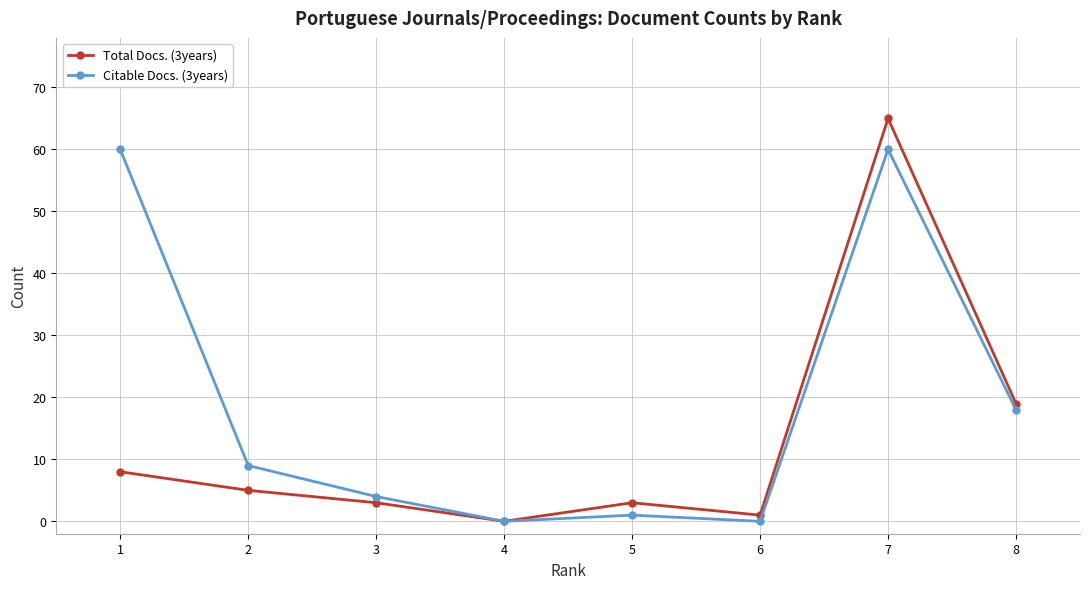

Is it true that Citable Docs. (3years) equals 99 at 7?

False